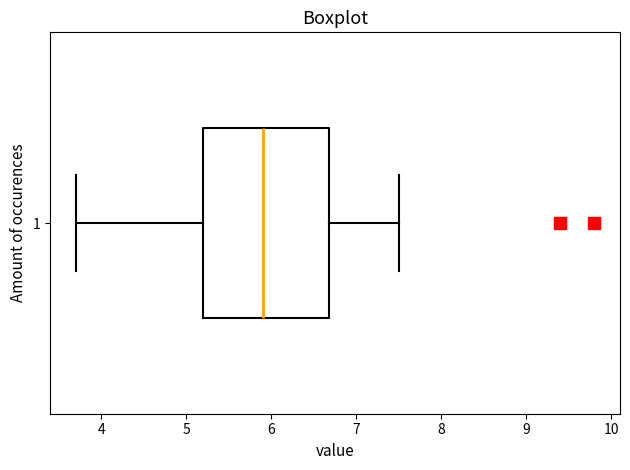

Read this box plot against the x-axis: the position of the median line, the range covered by the box, and the ends of both whiskers. The values are not printed on the chart, so give them approximately, as read against the axis.

median 5.9, box 5.2 to 6.7, whiskers 3.7 to 7.5